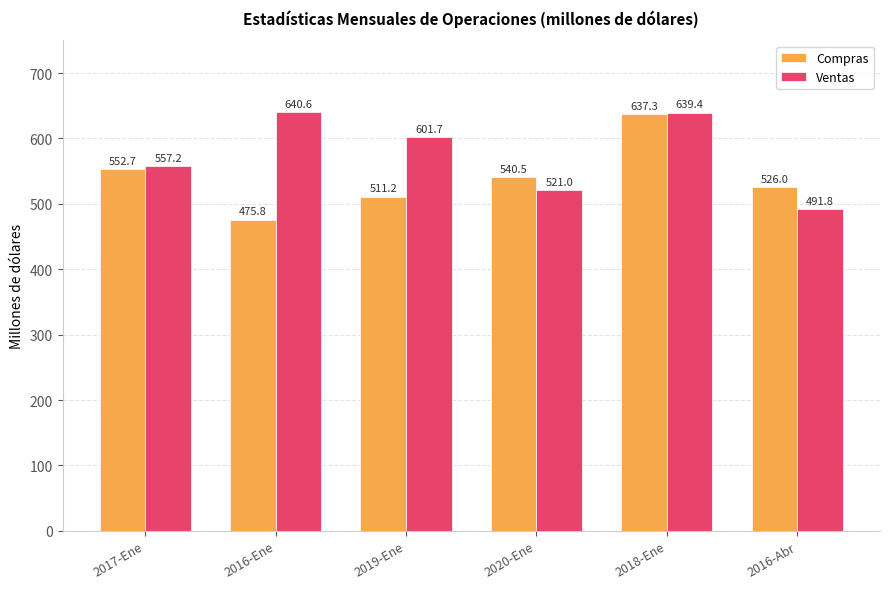

Where does the Compras series first go above 540?

2017-Ene